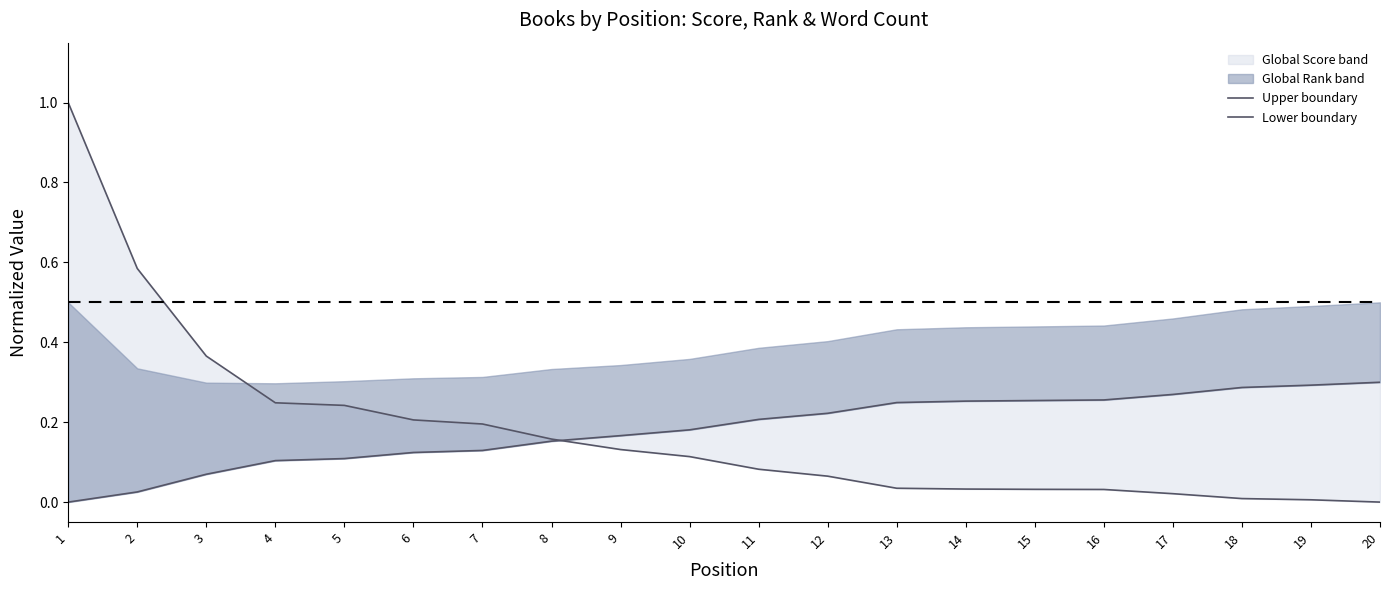

Where is Lower boundary nearest to the value 0?

1